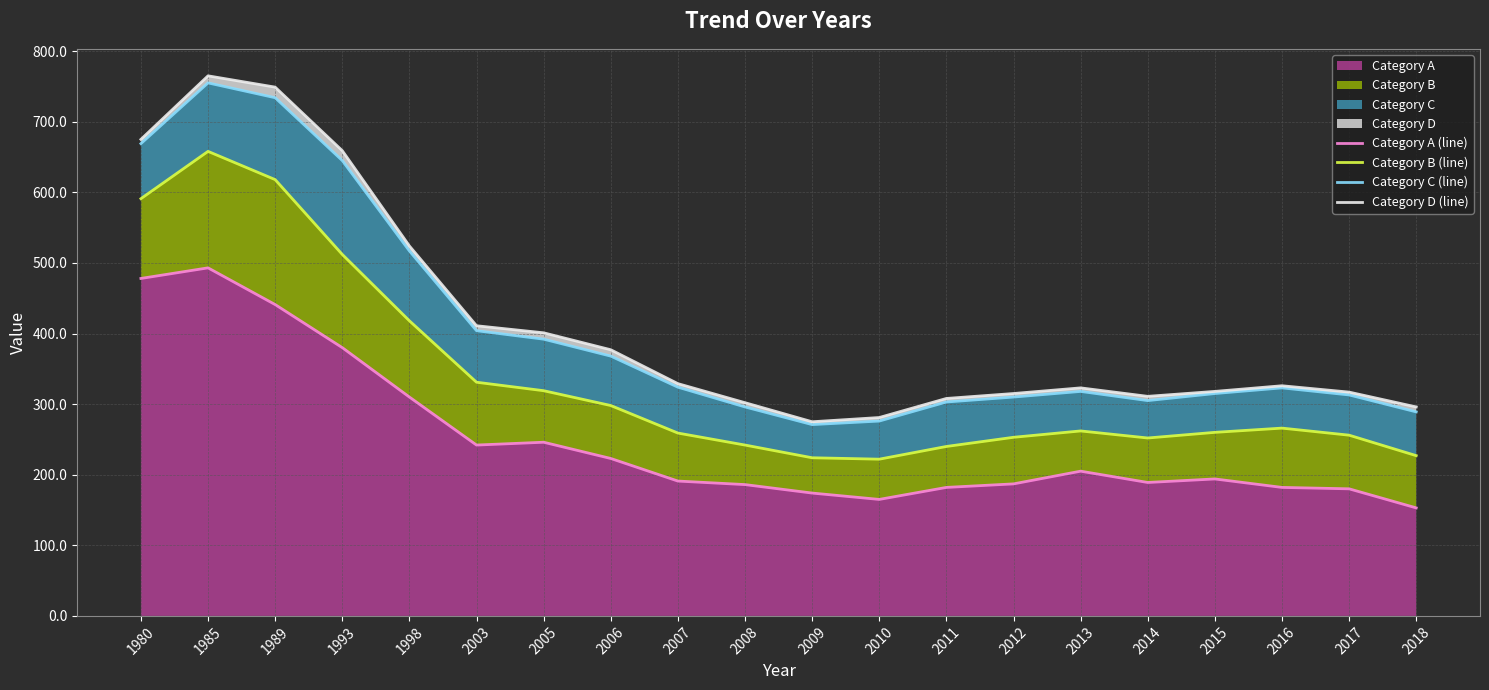

Rank the categories by Category C (line) value from lowest to highest.

2009, 2010, 2018, 2008, 2011, 2014, 2012, 2017, 2015, 2013, 2016, 2007, 2006, 2005, 2003, 1998, 1993, 1980, 1989, 1985